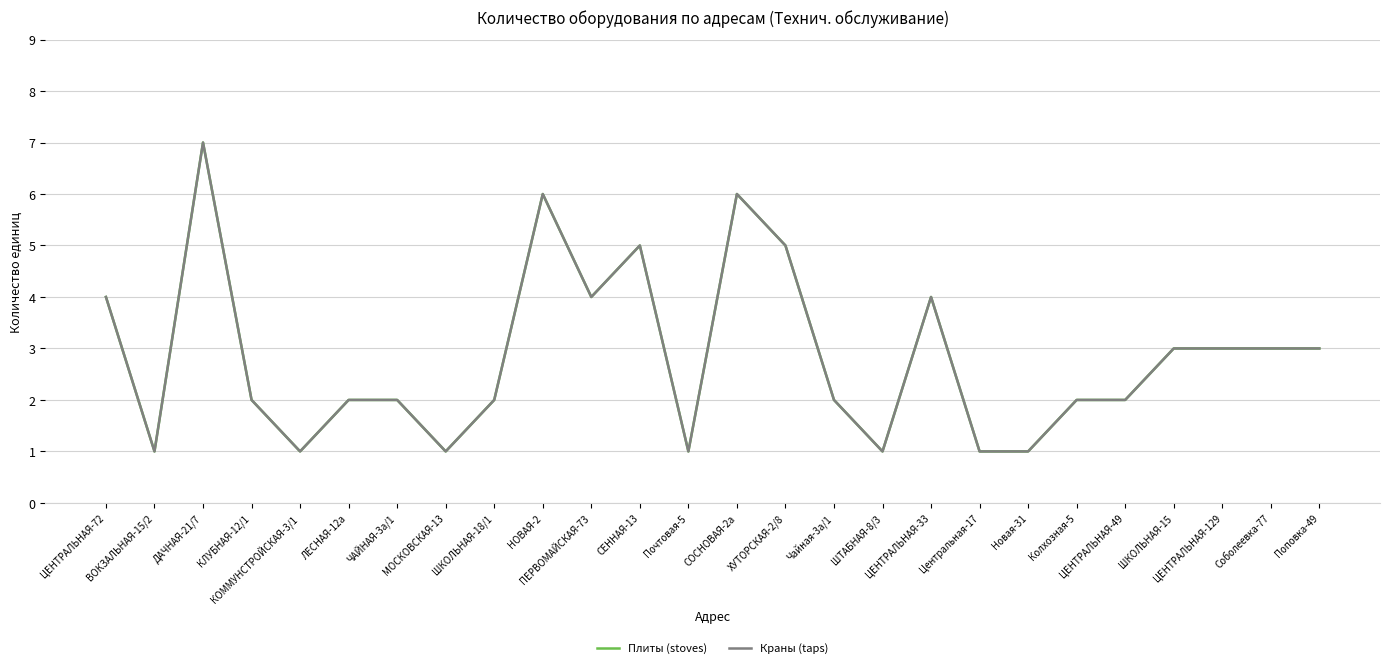

The Краны (taps) series shows 5 at ЦЕНТРАЛЬНАЯ-129. True or false?

False